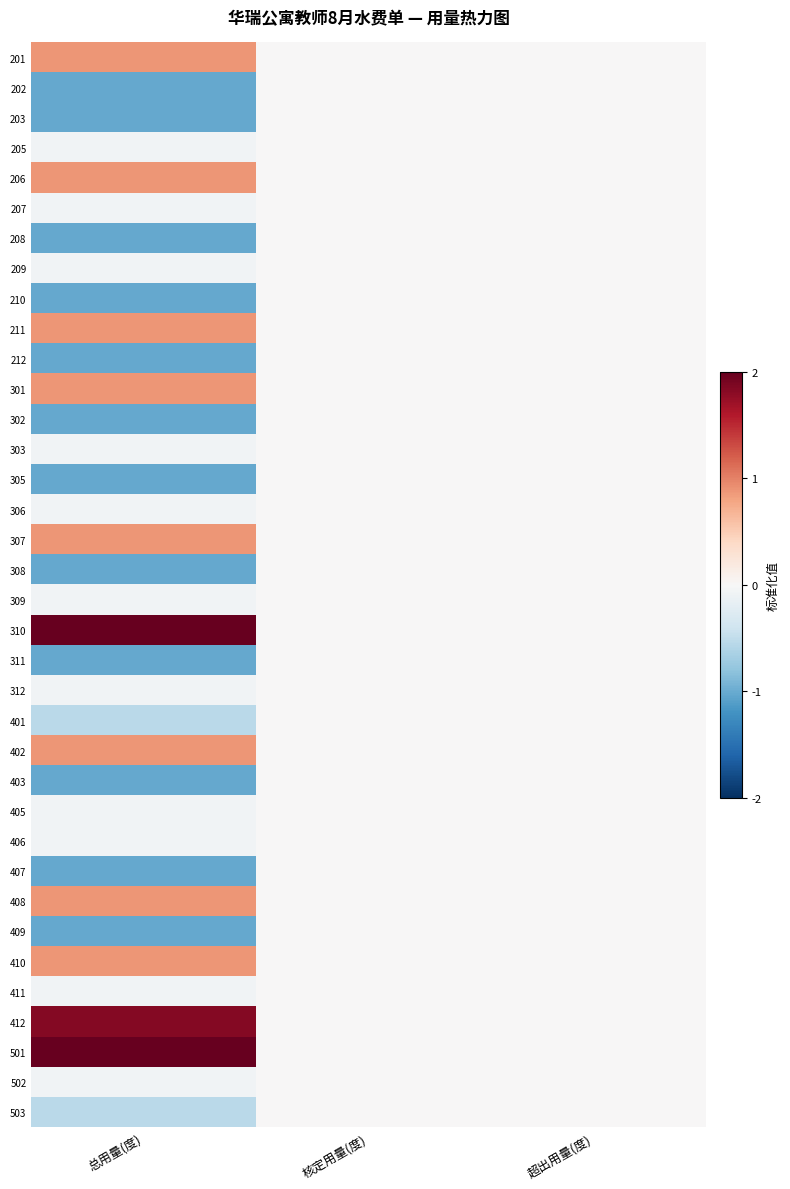

Rank the series by their maximum value, from highest to lowest.

501, 310, 412, 201, 206, 211, 301, 307, 402, 408, 410, 202, 203, 205, 207, 208, 209, 210, 212, 302, 303, 305, 306, 308, 309, 311, 312, 401, 403, 405, 406, 407, 409, 411, 502, 503